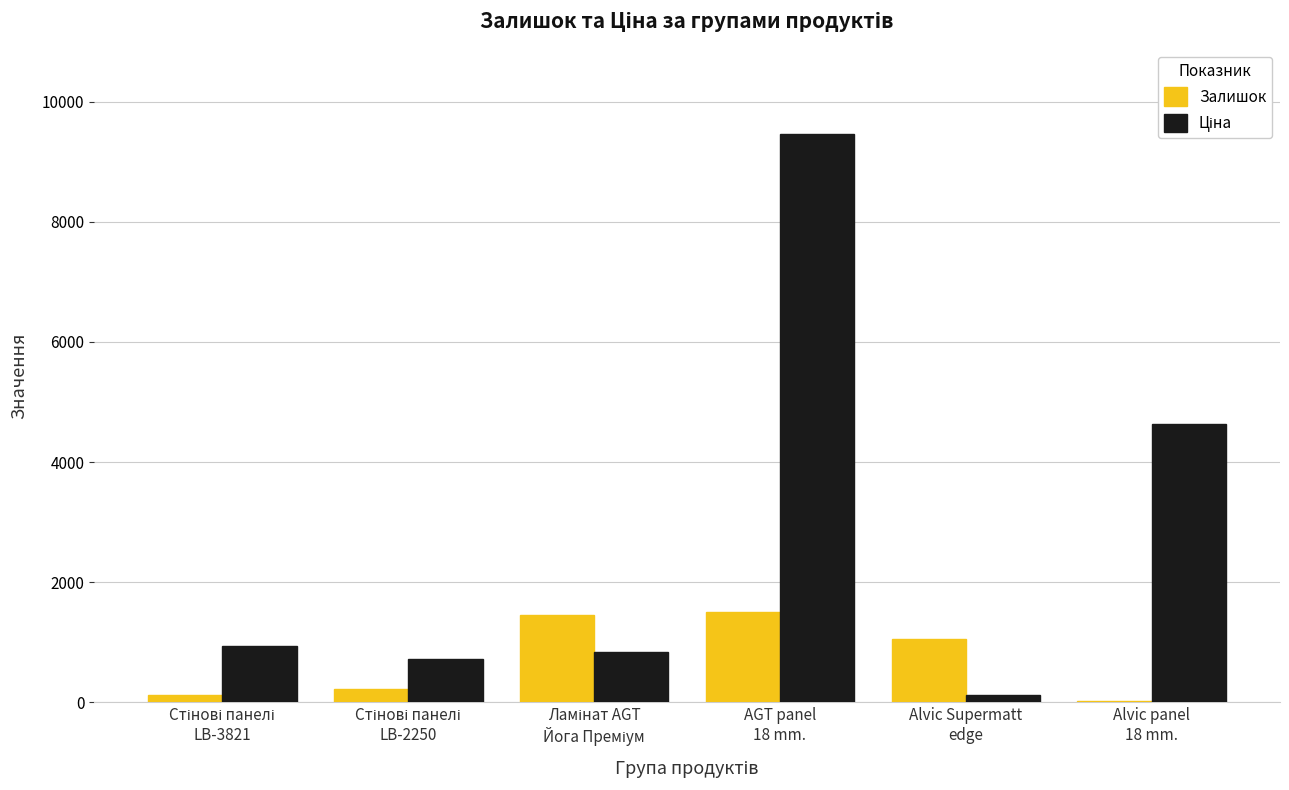

What is the maximum value shown in the chart?

9458.9